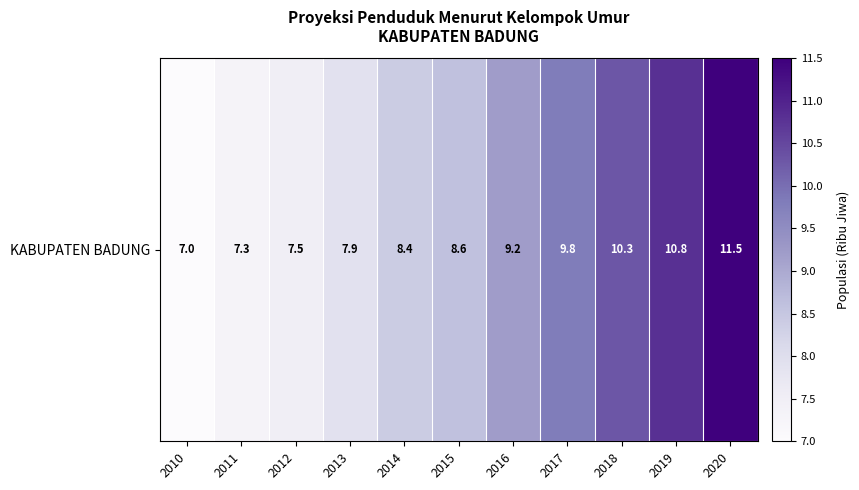

What is the change in value from 2014 to 2018?

+1.9